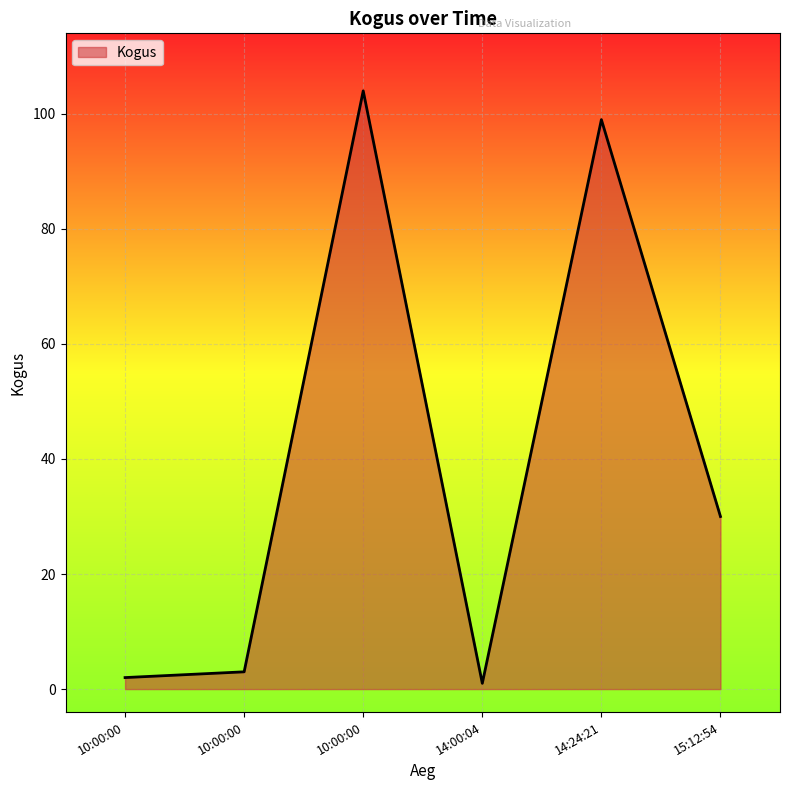

What is the change in value from 10:00:00 to 15:12:54?

+27